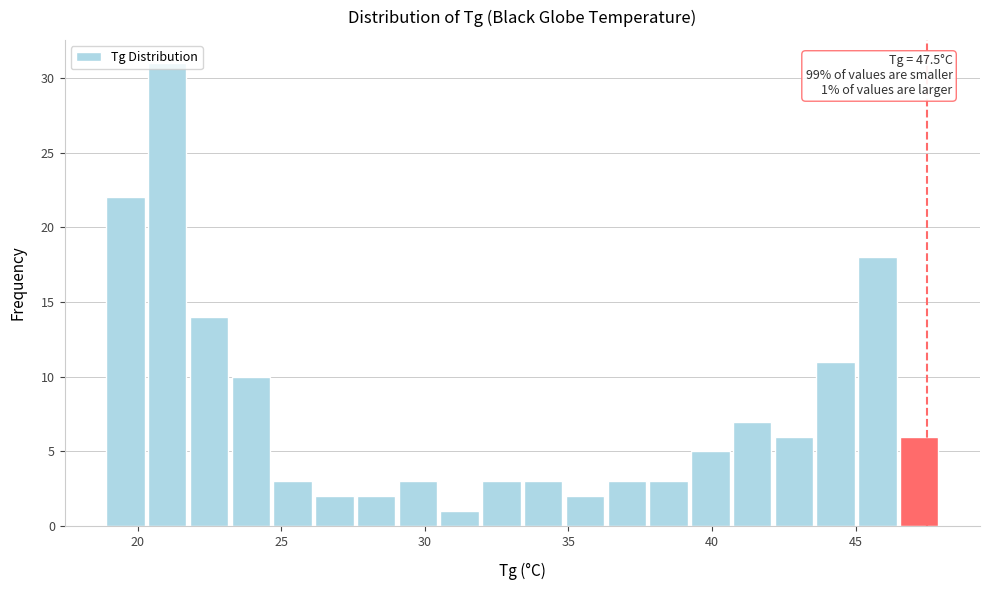

Around what value on the x-axis is the tallest bar? Give the approximate position of its centre, as read against the axis.

21.0